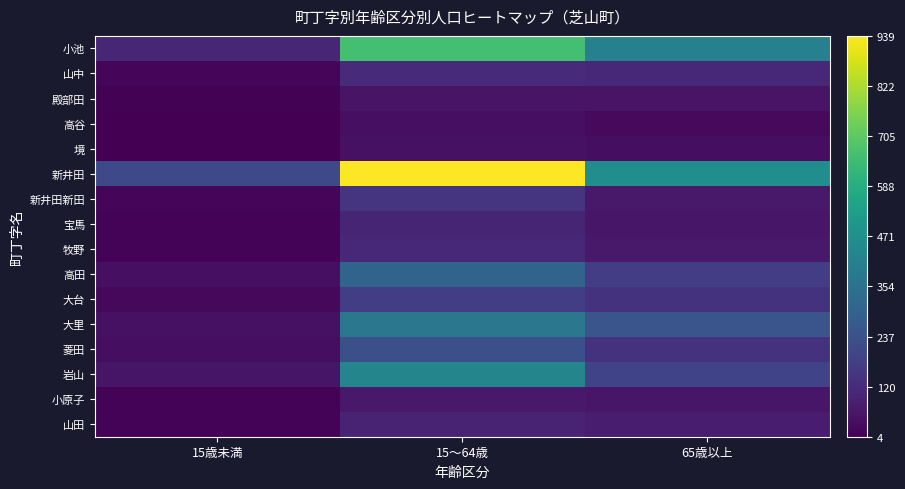

Which label corresponds to the smallest value in the chart?

15歳未満